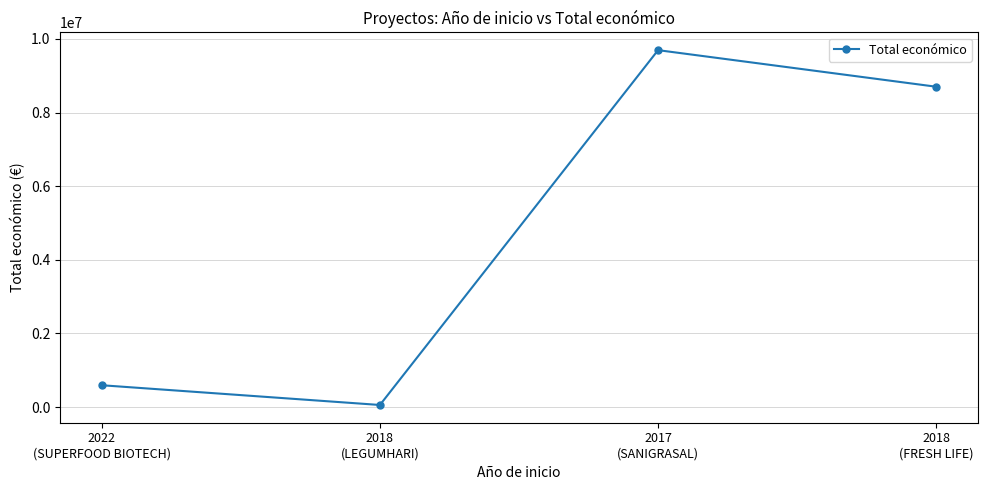

Where is the data nearest to the value 4876392?

2018
(FRESH LIFE)